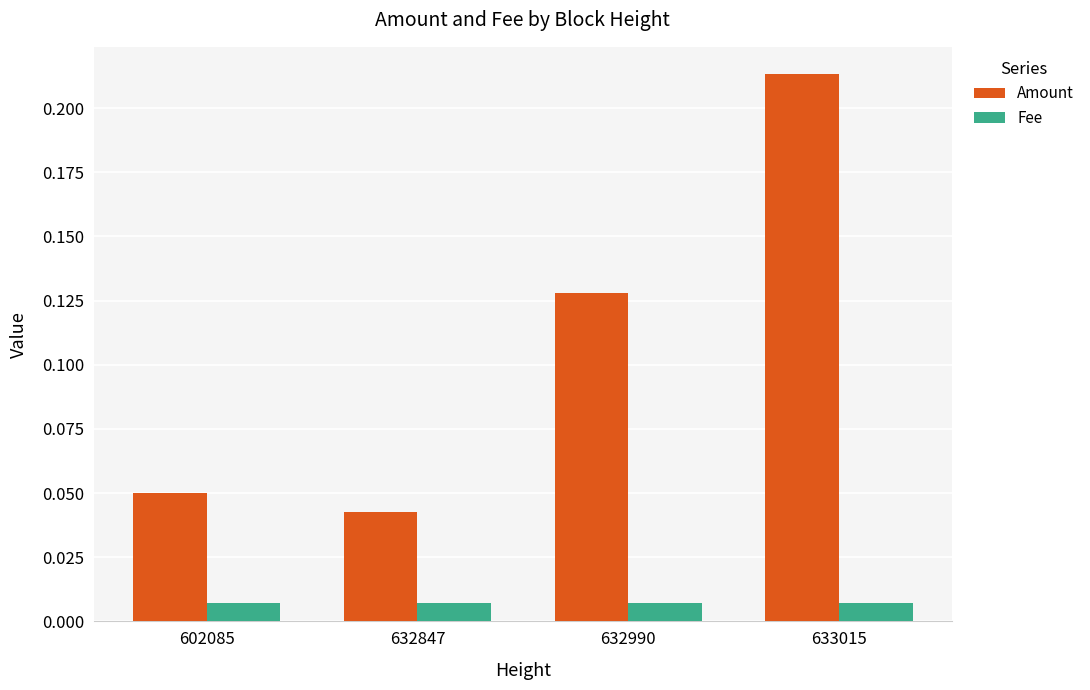

At which category does the chart reach its peak across all series?

633015